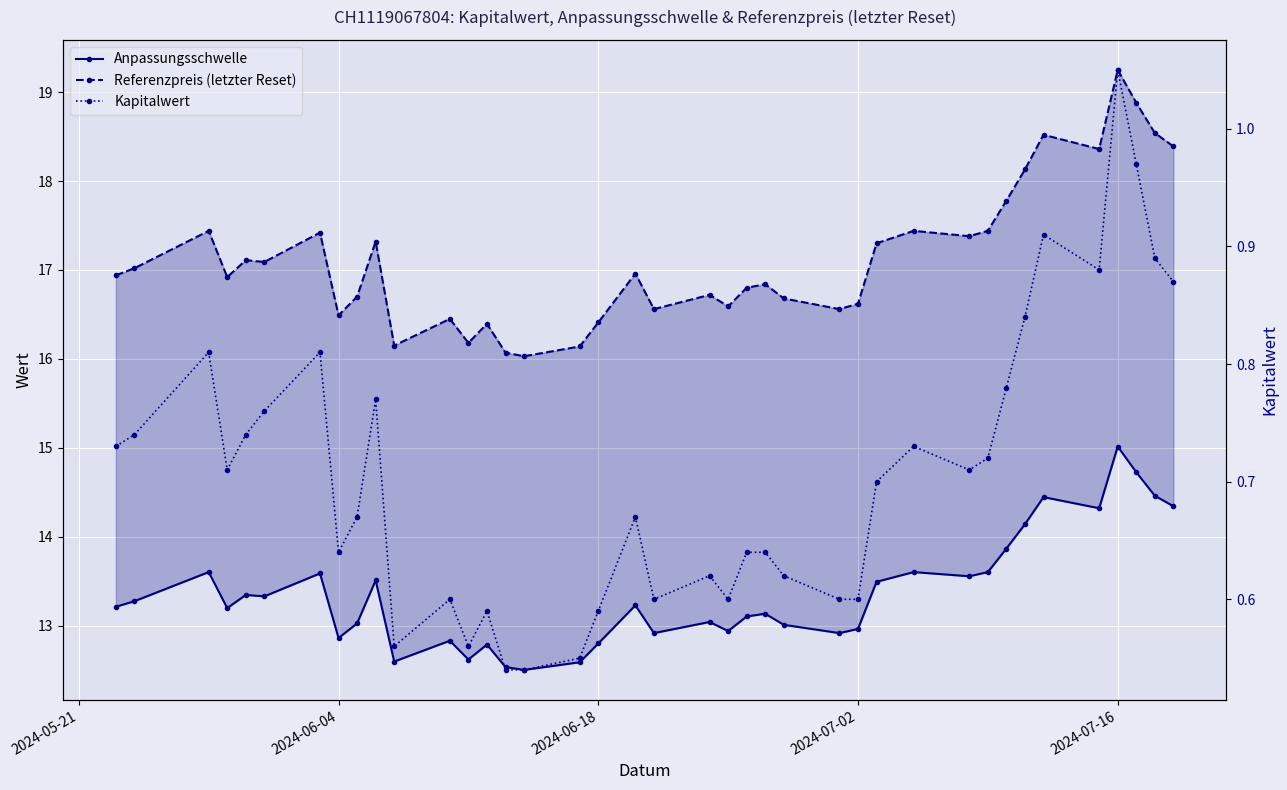

True or false: Anpassungsschwelle has more than 1 points higher than both neighbors.

True